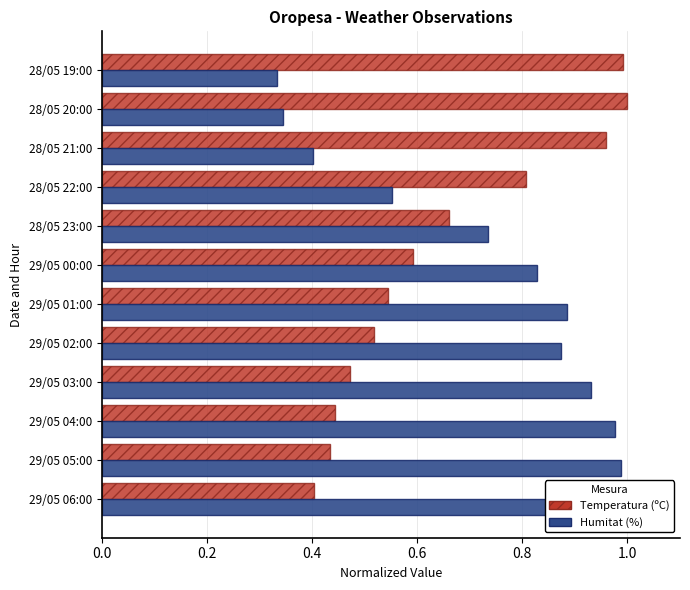

Reading left to right, transcribe all the data shown in this chart.

Temperatura (ºC): 0.4	0.4	0.4	0.5	0.5	0.5	0.6	0.7	0.8	1.0	1.0	1.0
Humitat (%): 1.0	1.0	1.0	0.9	0.9	0.9	0.8	0.7	0.6	0.4	0.3	0.3